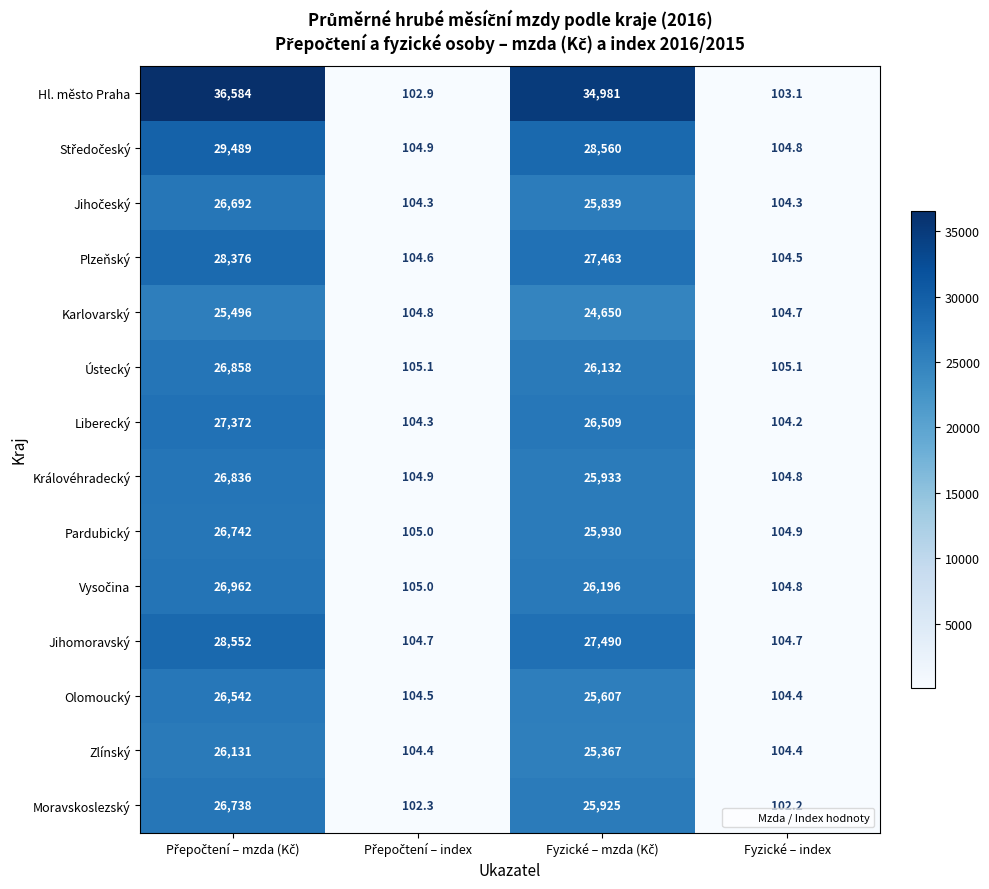

What is the average value of the Hl. město Praha series?

17942.8